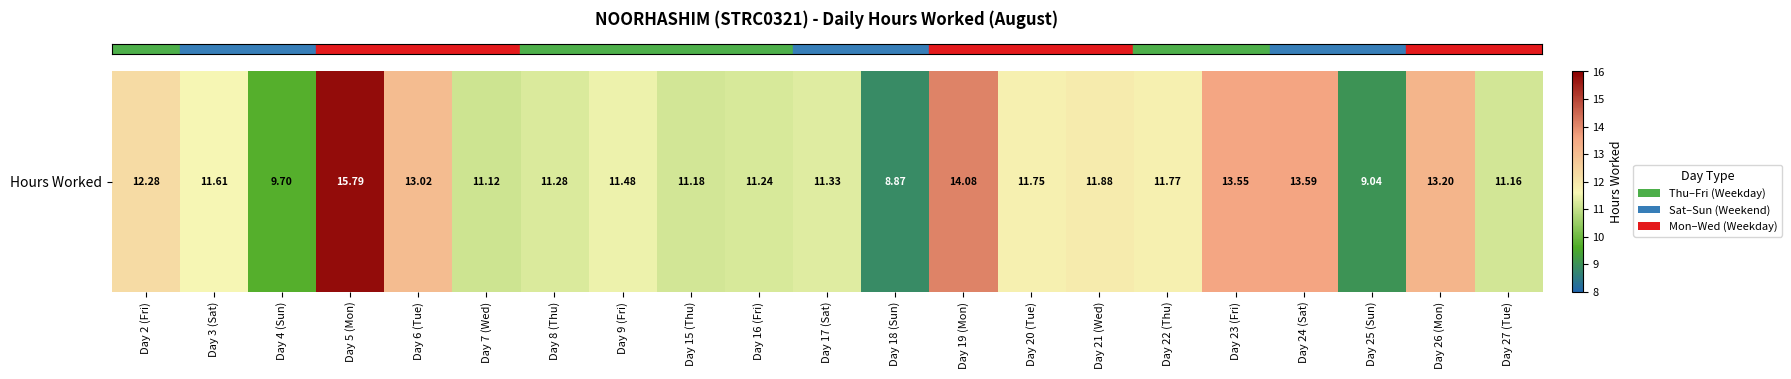

List the labels in order of value, smallest first.

Day 18 (Sun), Day 25 (Sun), Day 4 (Sun), Day 7 (Wed), Day 27 (Tue), Day 15 (Thu), Day 16 (Fri), Day 8 (Thu), Day 17 (Sat), Day 9 (Fri), Day 3 (Sat), Day 20 (Tue), Day 22 (Thu), Day 21 (Wed), Day 2 (Fri), Day 6 (Tue), Day 26 (Mon), Day 23 (Fri), Day 24 (Sat), Day 19 (Mon), Day 5 (Mon)